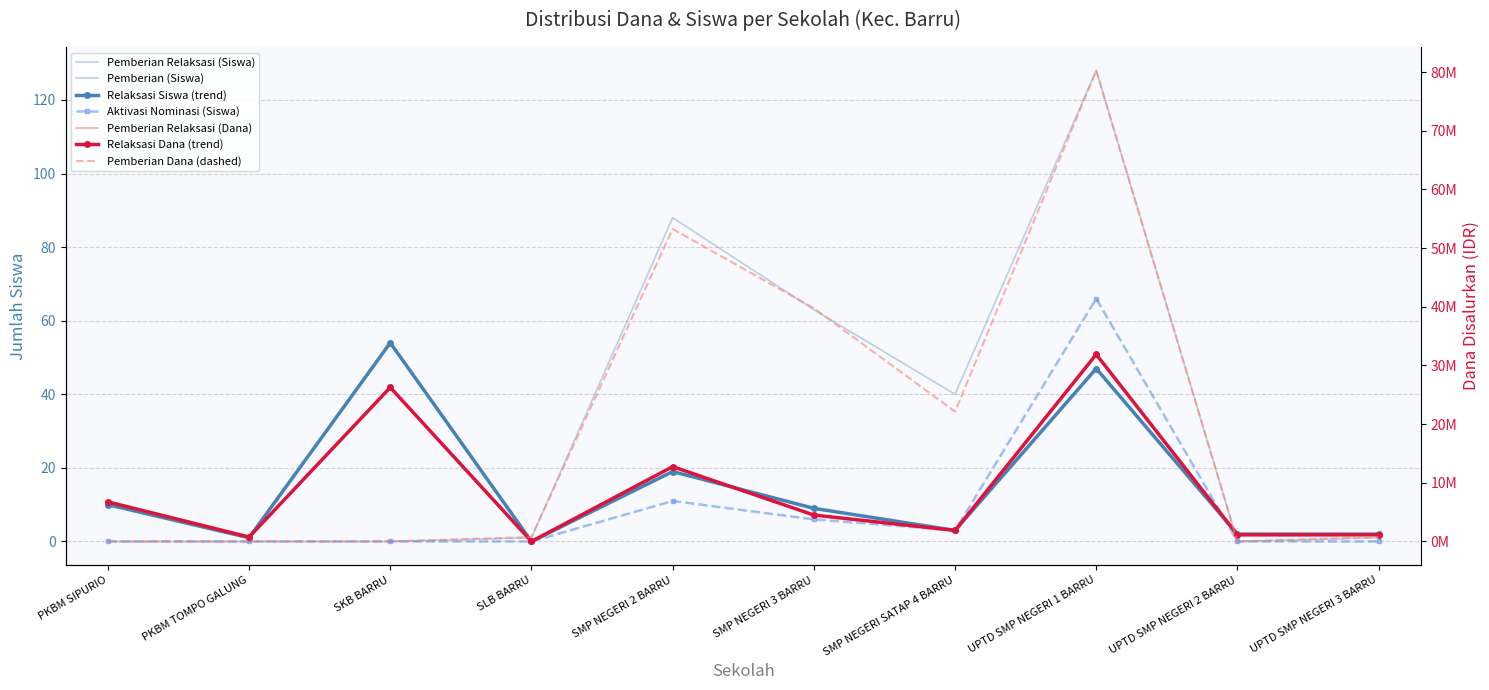

Which series has the largest range (max minus min)?

Pemberian (Dana)